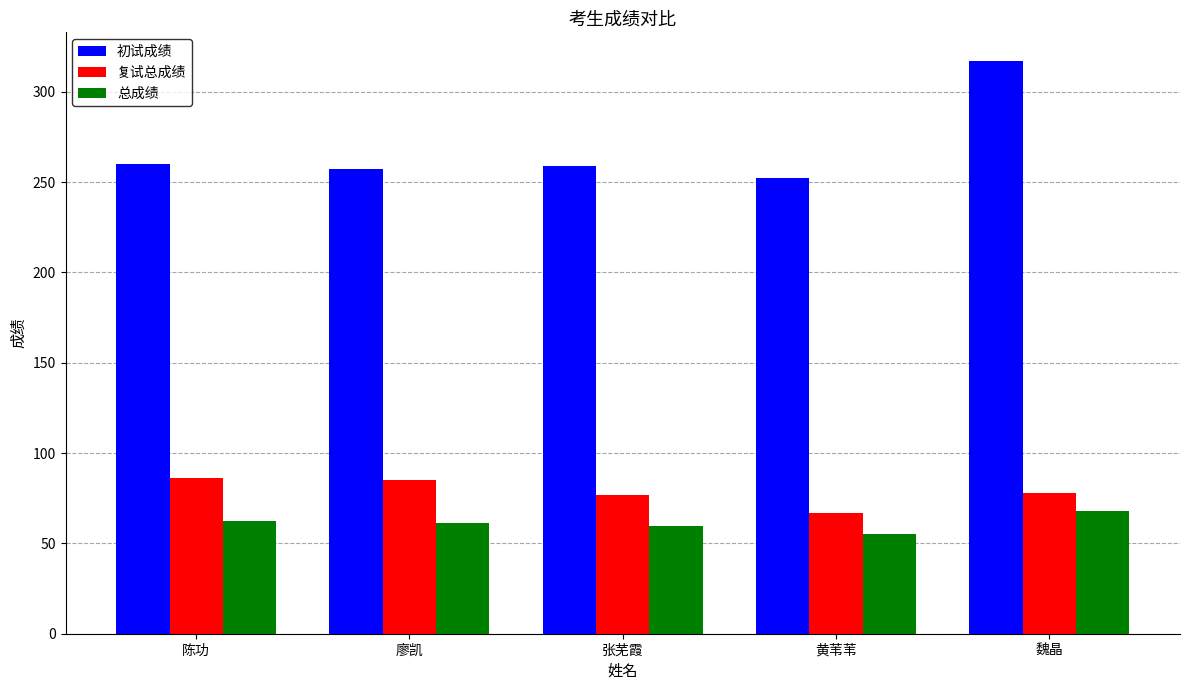

What is the average value of the 复试总成绩 series?

78.6